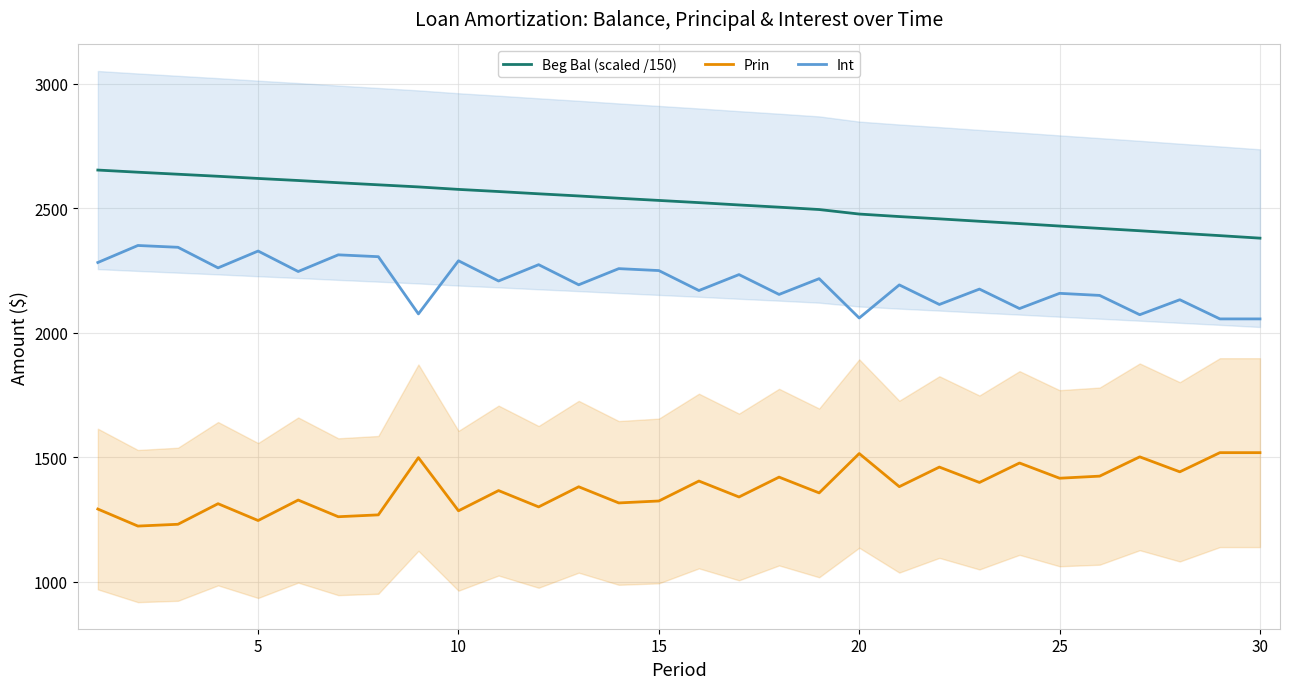

True or false: Int and Beg Bal (scaled /150) intersect in this chart.

False